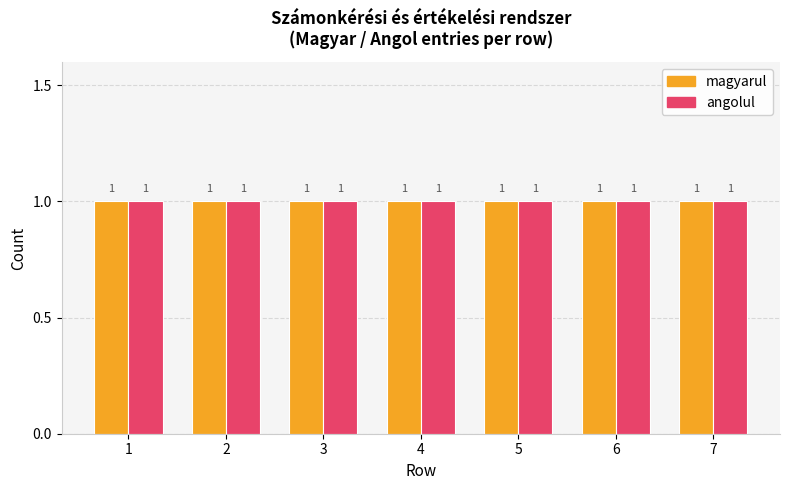

What is the minimum value for Maximum utilization?

1